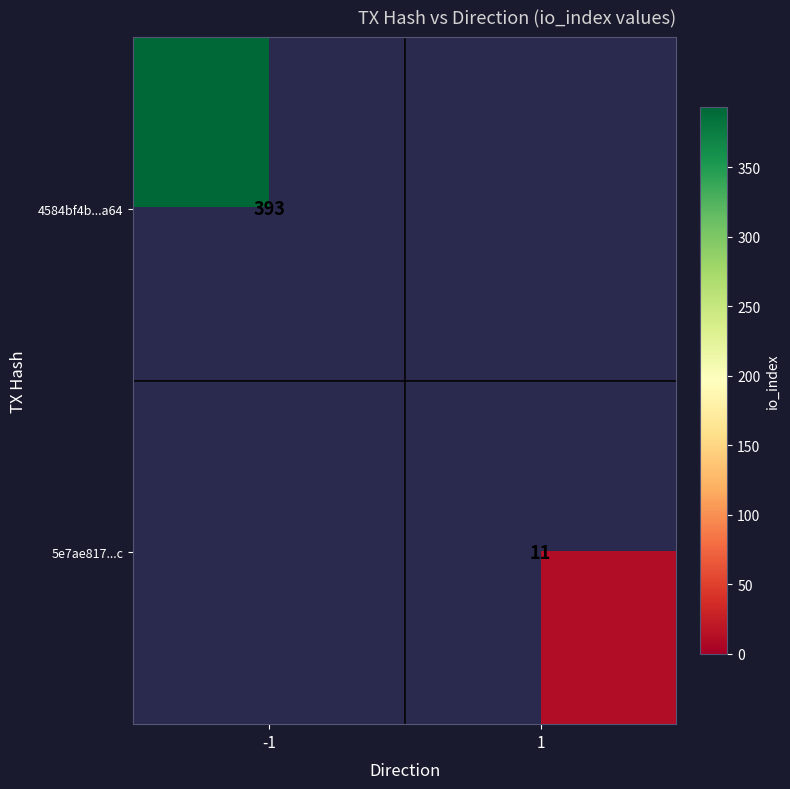

True or false: 5e7ae817...c has a value of 11 at 1.

True